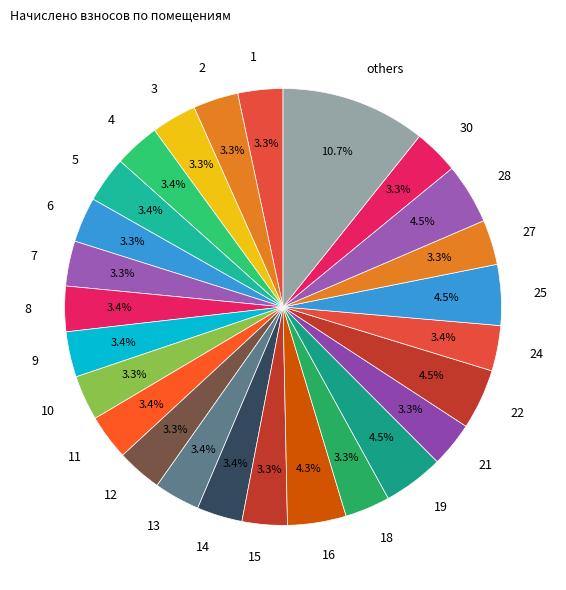

To the nearest percent, what percentage of the pie is 24?

3%